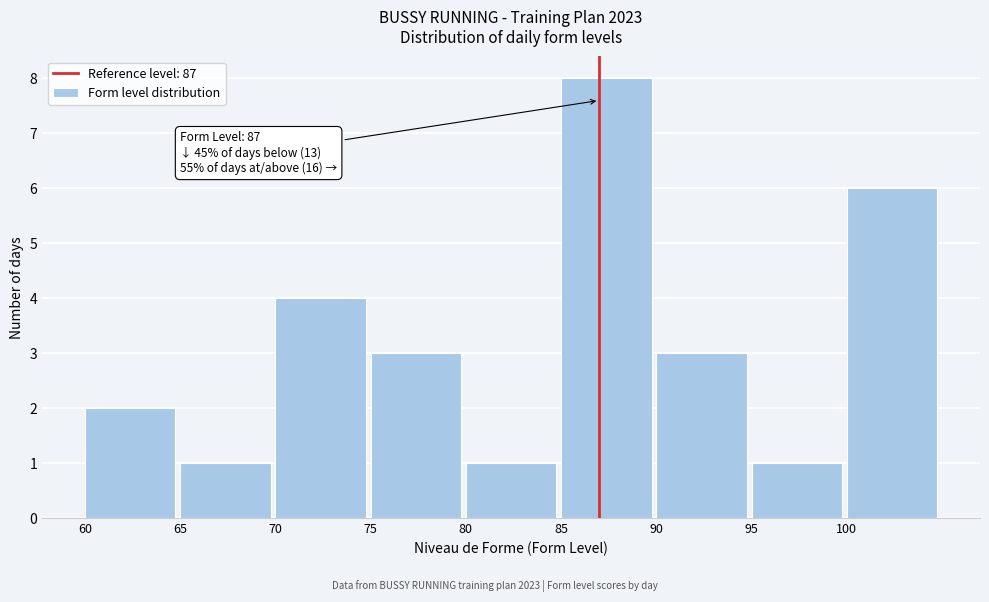

Which range on the x-axis has the tallest bar?

85 to 90